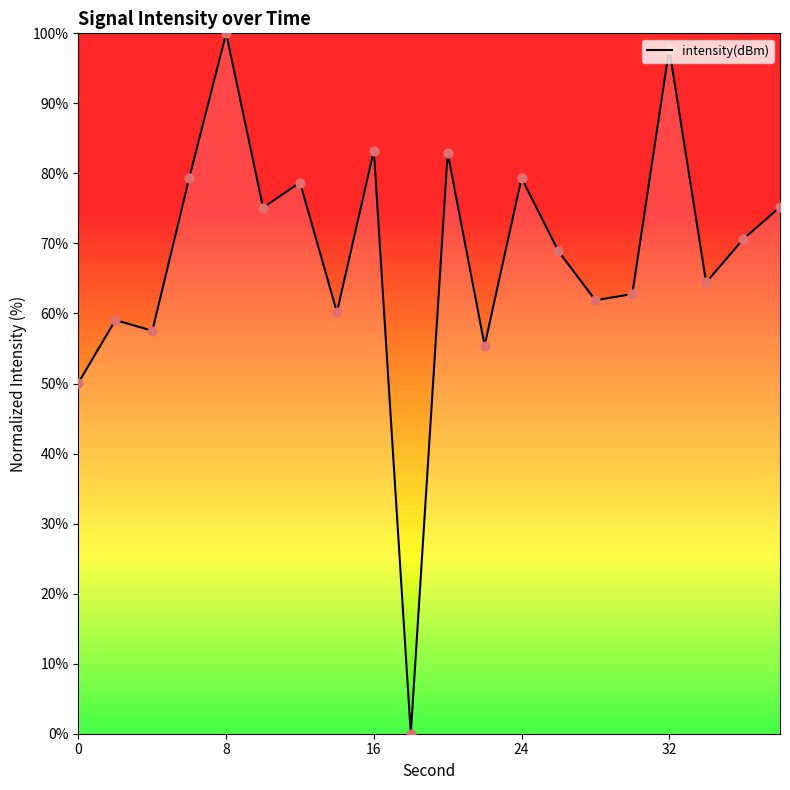

What is the maximum value shown in the chart?

100.0